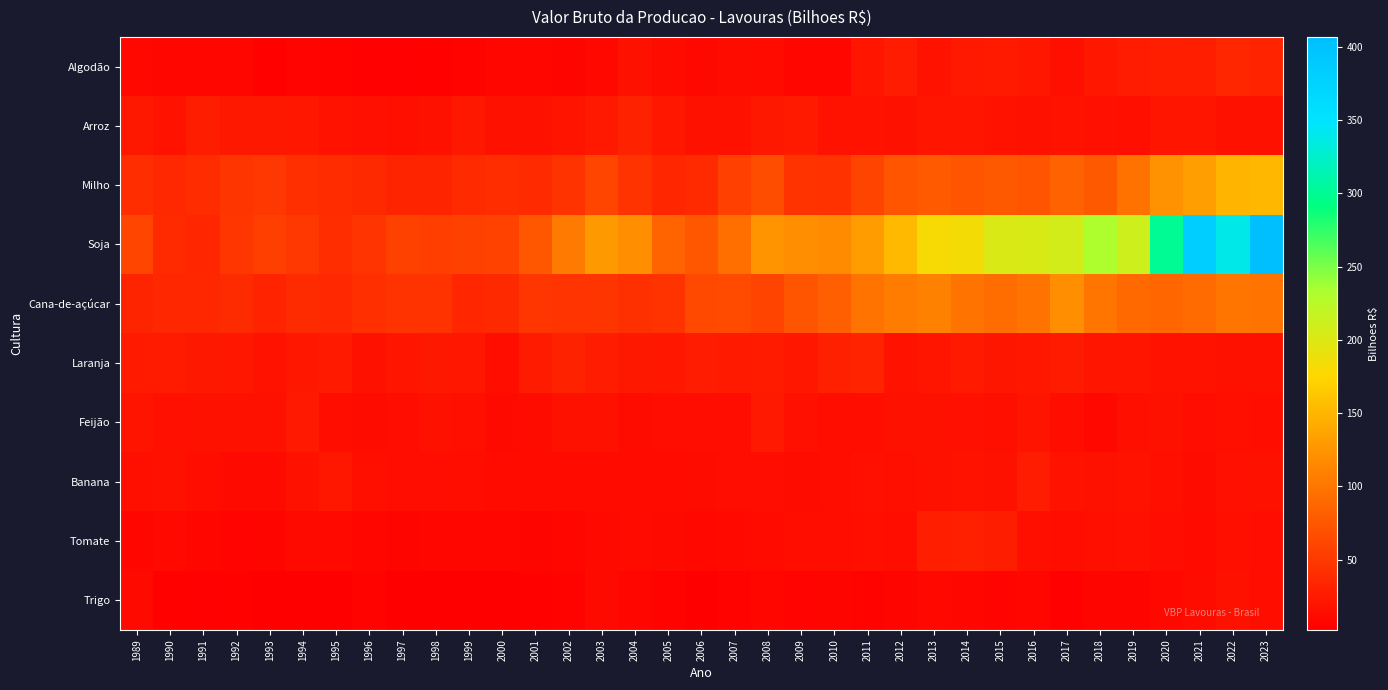

What is the greatest value displayed?

406.8